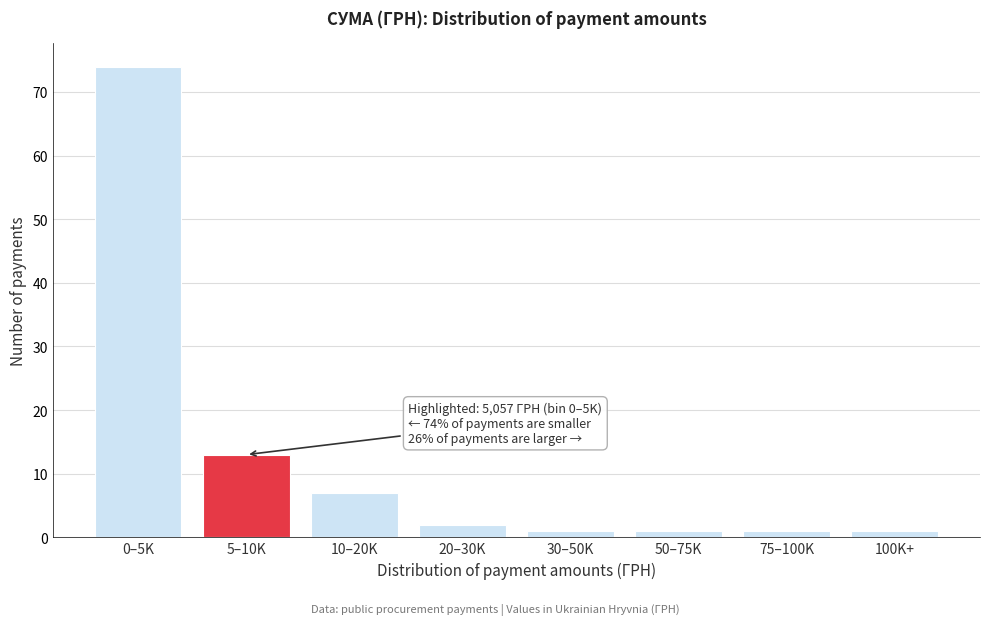

Reading left to right, transcribe all the data shown in this chart.

0–5K=74	5–10K=13	10–20K=7	20–30K=2	30–50K=1	50–75K=1	75–100K=1	100K+=1